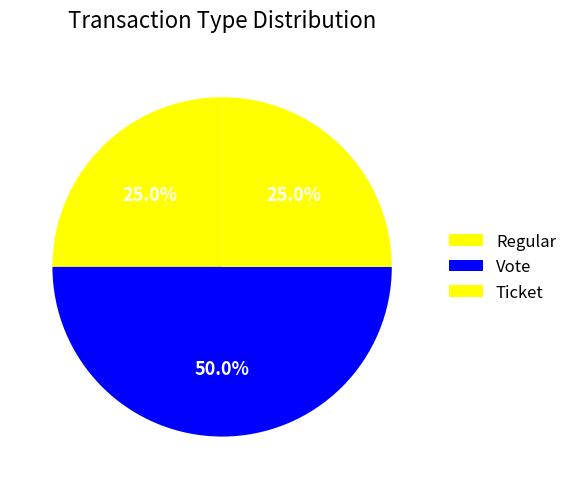

How many segments does this pie chart have?

3